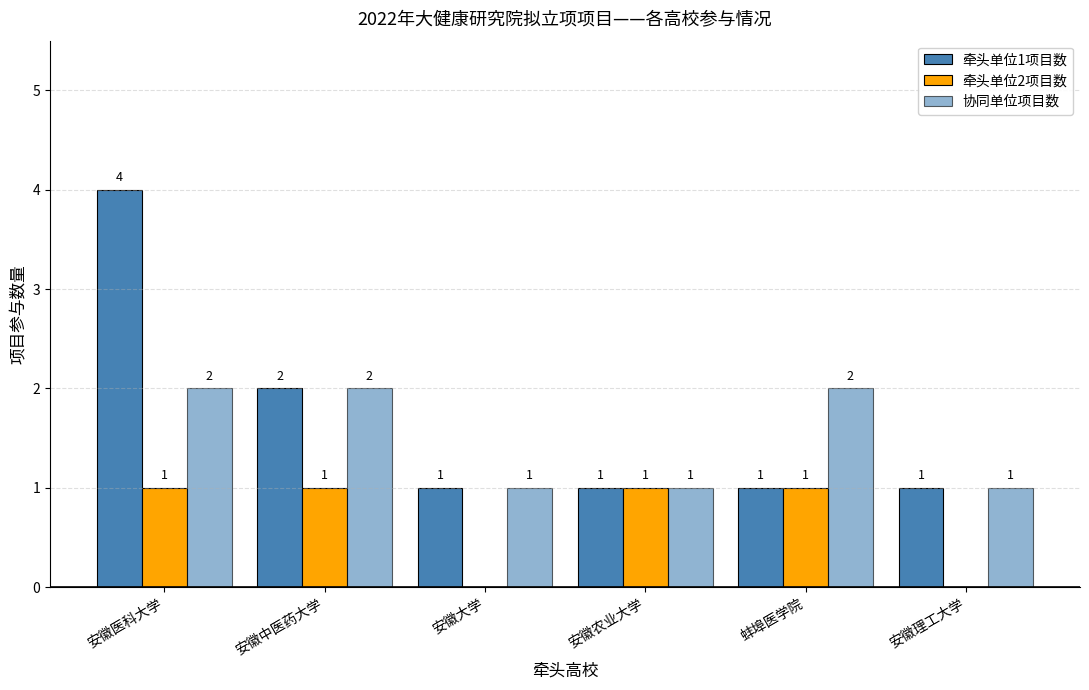

List the series in order of their overall mean, highest first.

牵头单位1项目数, 协同单位项目数, 牵头单位2项目数